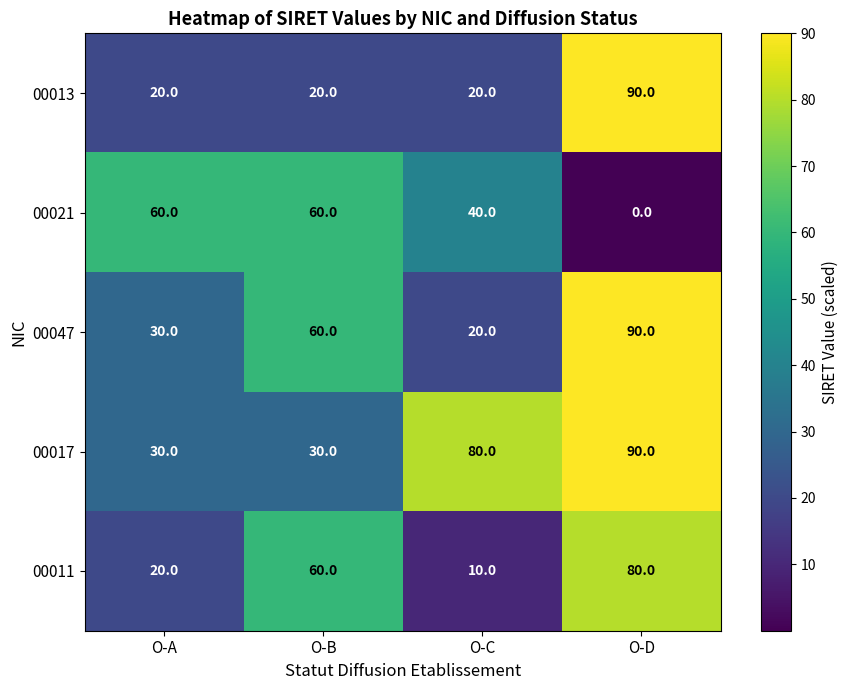

At how many categories does at least one series exceed 41?

4